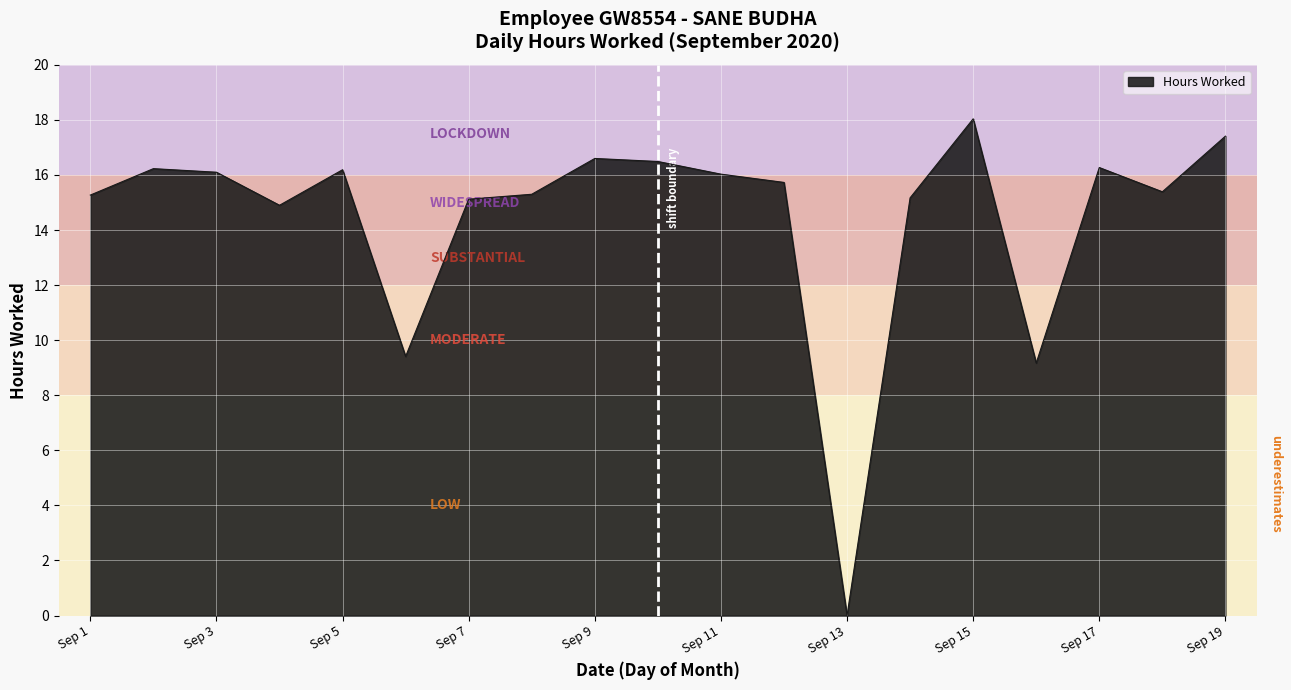

What is the average value?

14.5